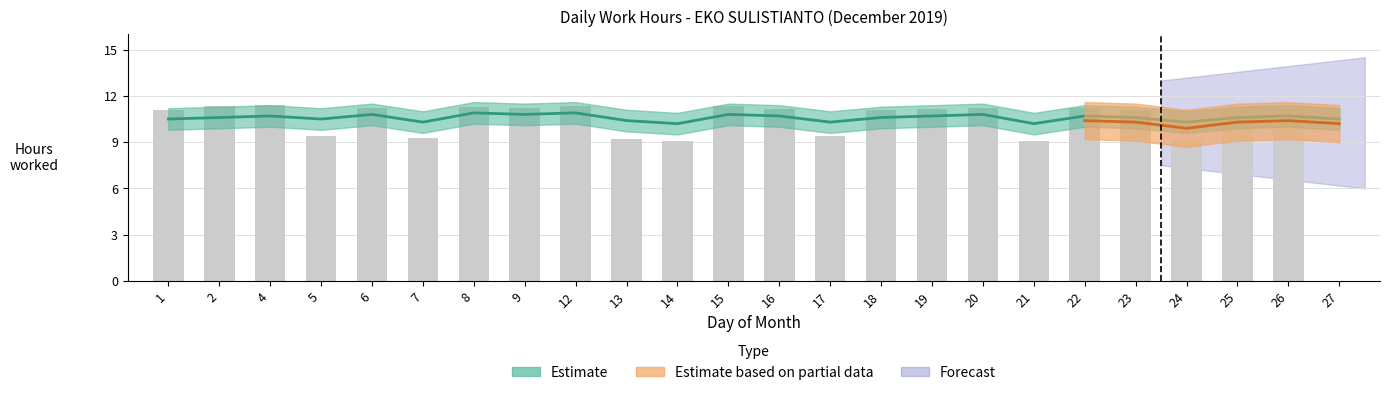

List the labels in order of value, largest first.

4, 12, 2, 15, 8, 6, 20, 9, 22, 16, 19, 26, 23, 1, 18, 25, 5, 17, 7, 13, 24, 14, 21, 27